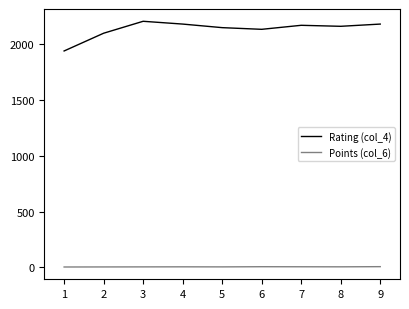

The value of Rating (col_4) at 5 is 3362.8. True or false?

False